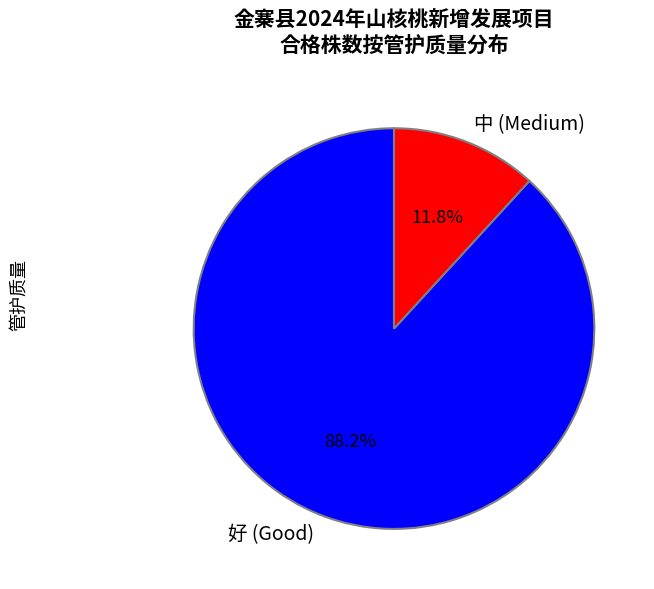

How many slices are in this pie chart?

2